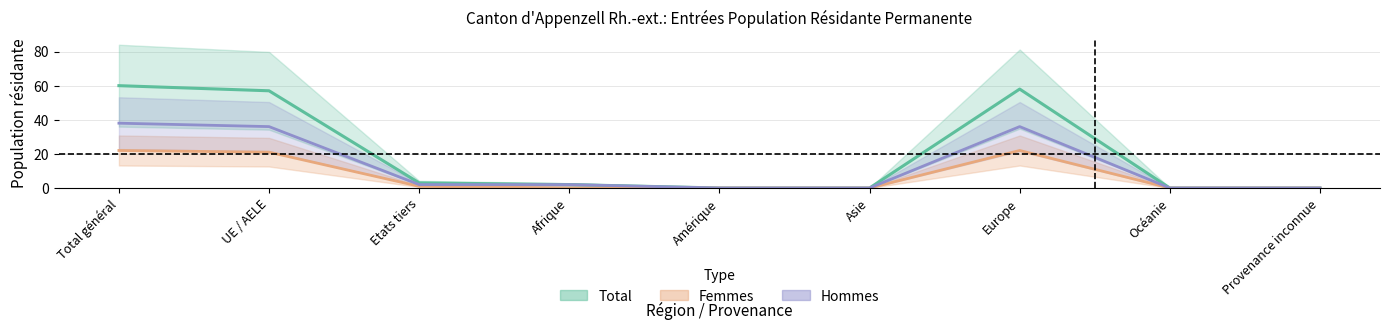

Which has a higher value, Etats tiers or UE / AELE?

UE / AELE